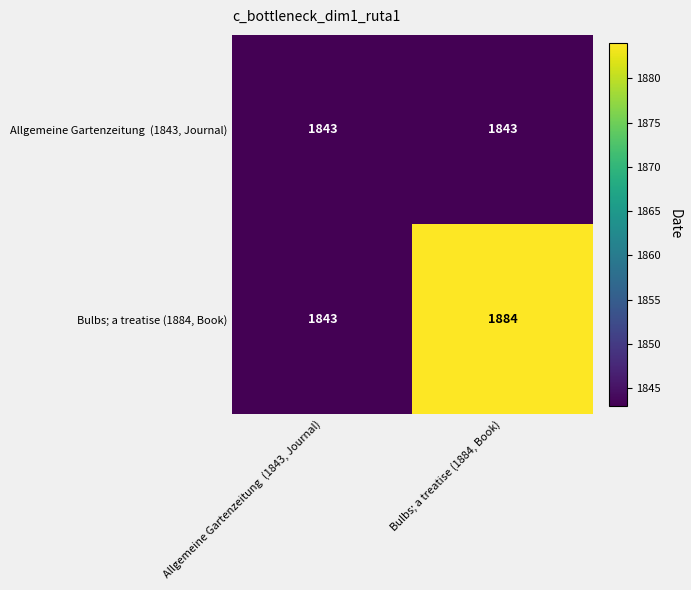

Which series has the largest total across all categories?

Bulbs; a treatise (1884, Book)